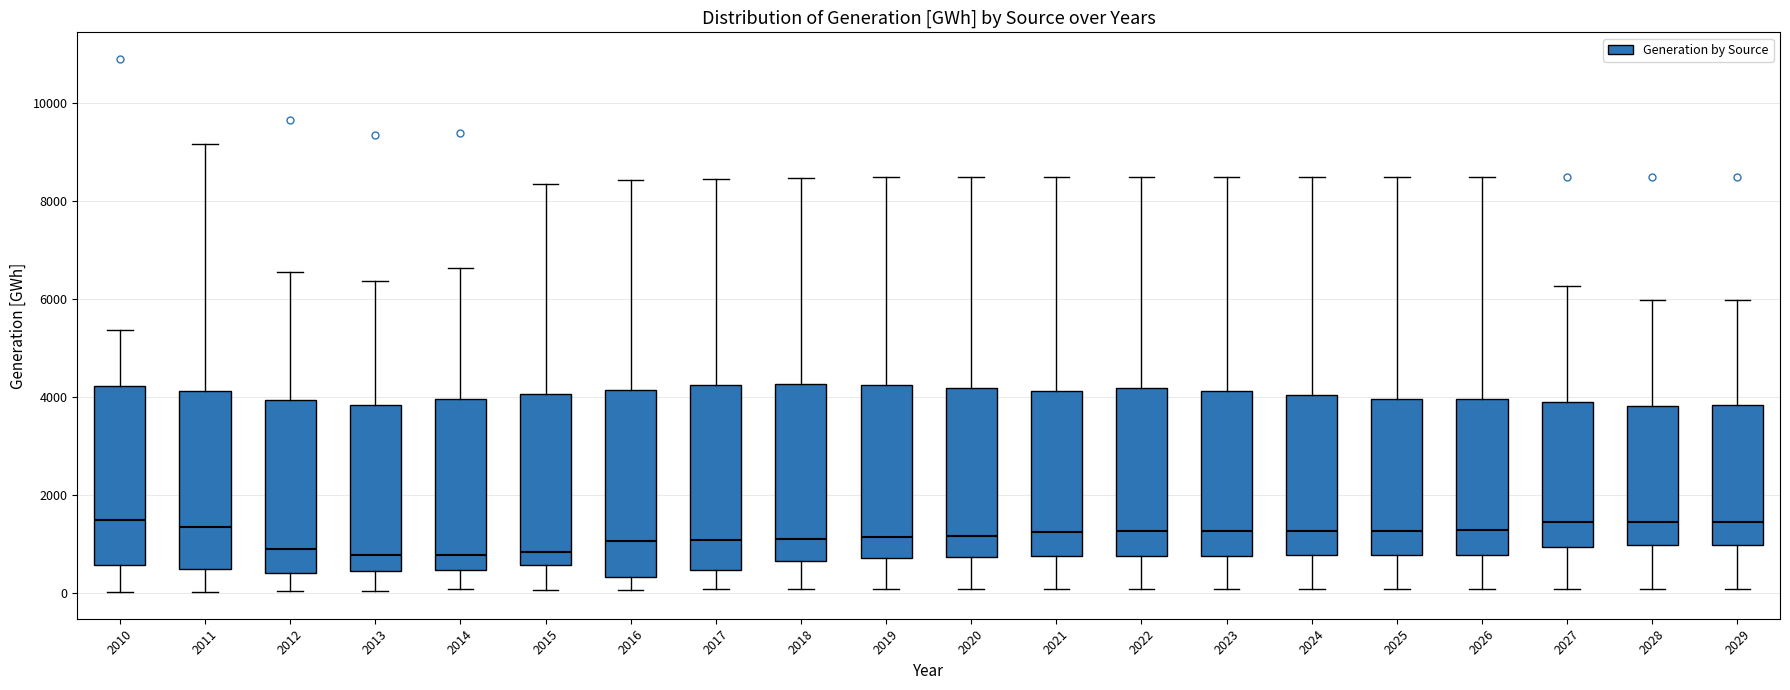

Where does the lower whisker of the box at x = 2020 end on the y-axis? The values are not printed on the chart, so give them approximately, as read against the axis.

0